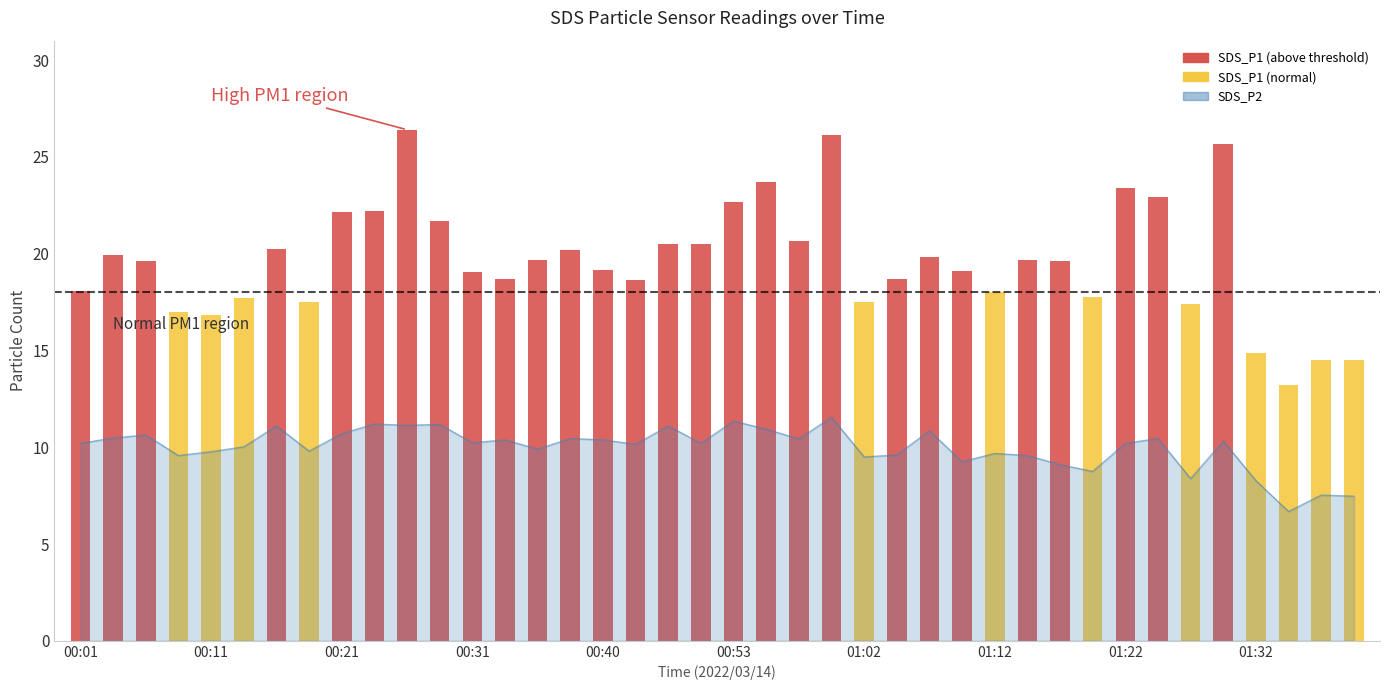

At which label does the data first exceed 10?

00:01